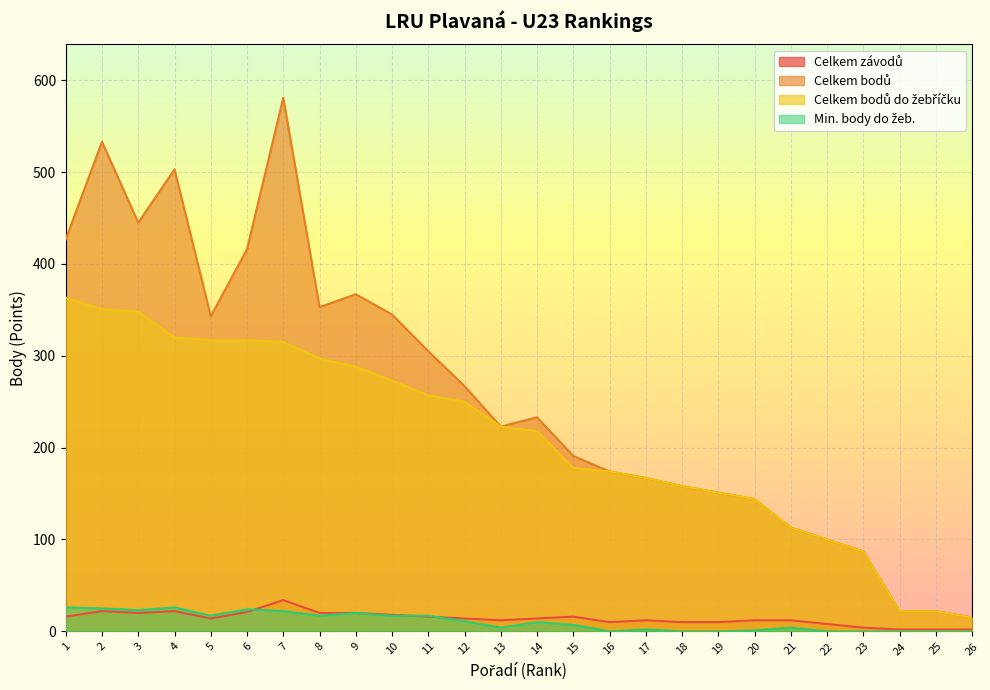

Rank the series by their maximum value, from highest to lowest.

Celkem bodů, Celkem bodů do žebříčku, Celkem závodů, Min. body do žeb.